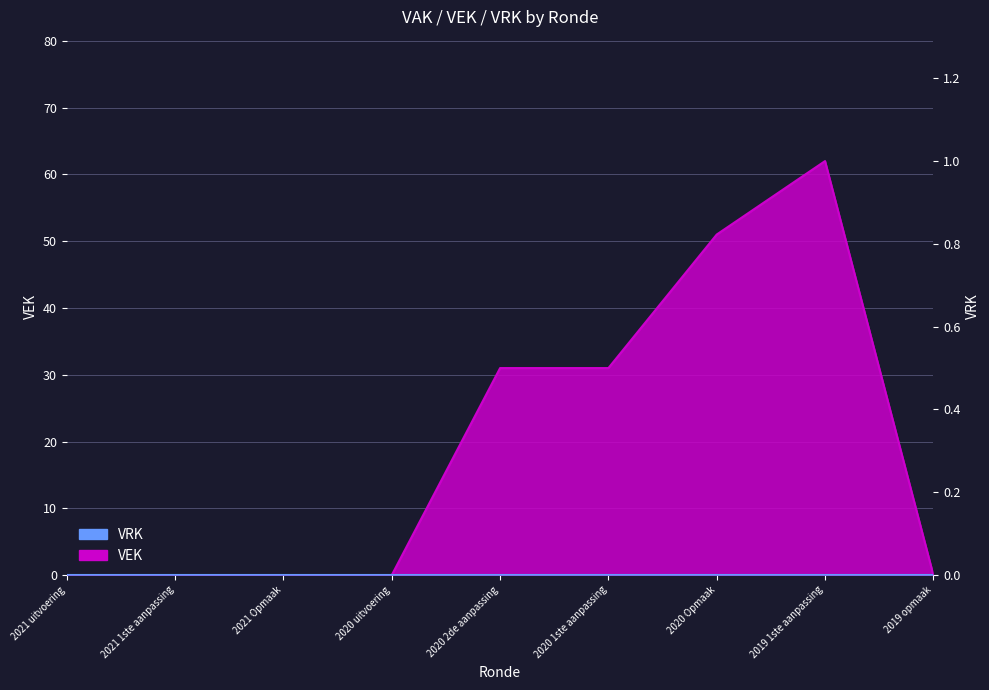

What is the label of the 1st point from the right?

2019 opmaak